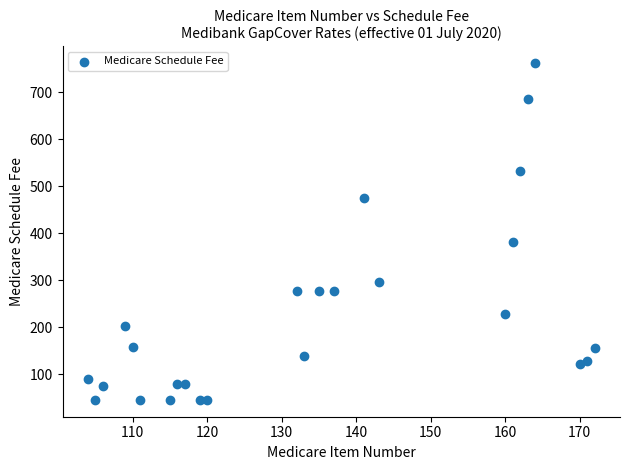

What is the range of X values (max minus min)?

68.0